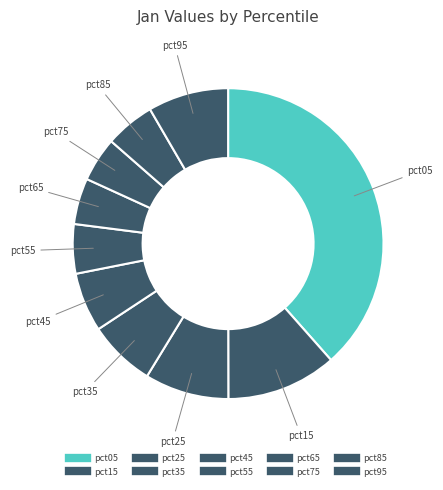

How many slices are in this pie chart?

10